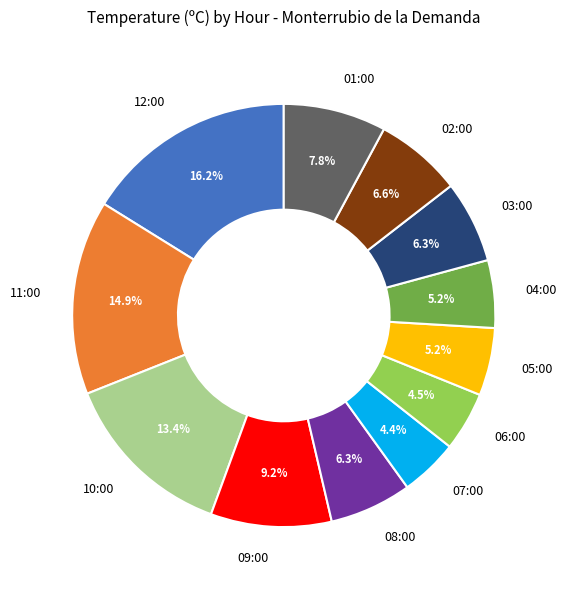

How many slices are in this pie chart?

12